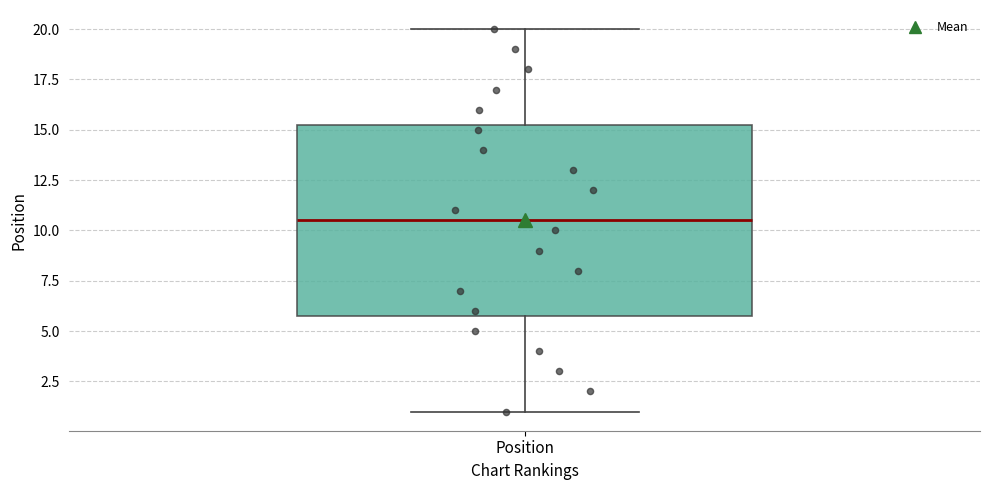

Where does the median line of the box for Position sit on the y-axis? The values are not printed on the chart, so give them approximately, as read against the axis.

10.5